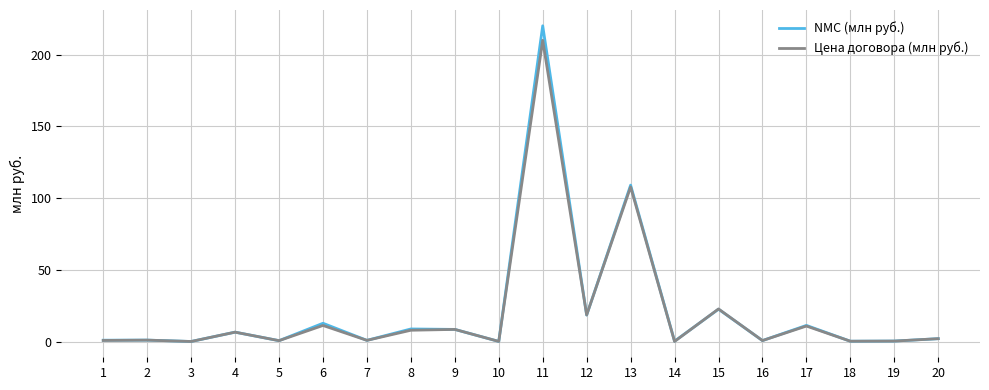

What are all the series names shown in the legend?

NMC (млн руб.), Цена договора (млн руб.)